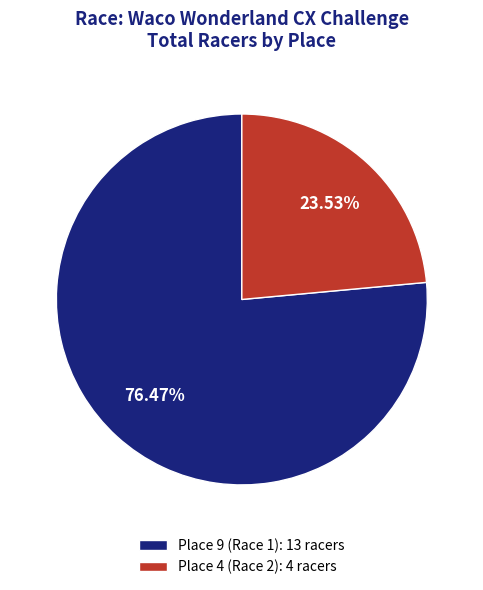

To the nearest percent, what is the average slice percentage?

50%